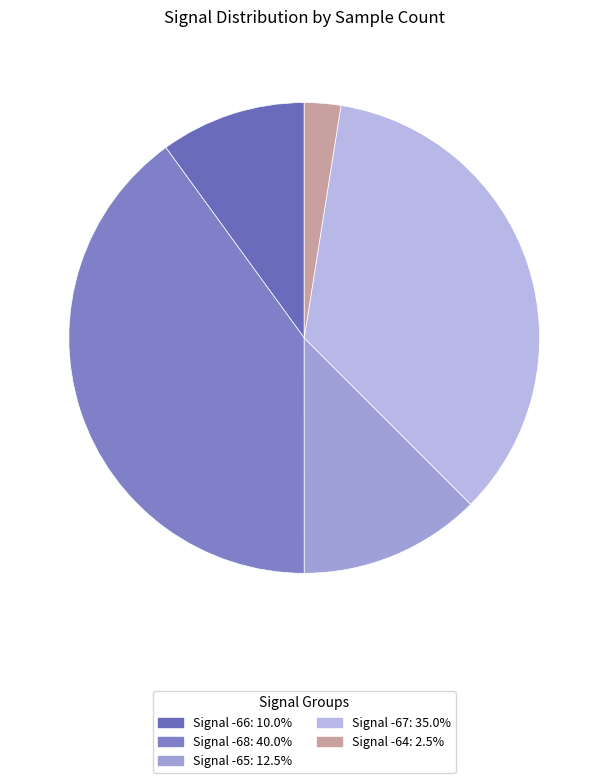

How many slices are in this pie chart?

5